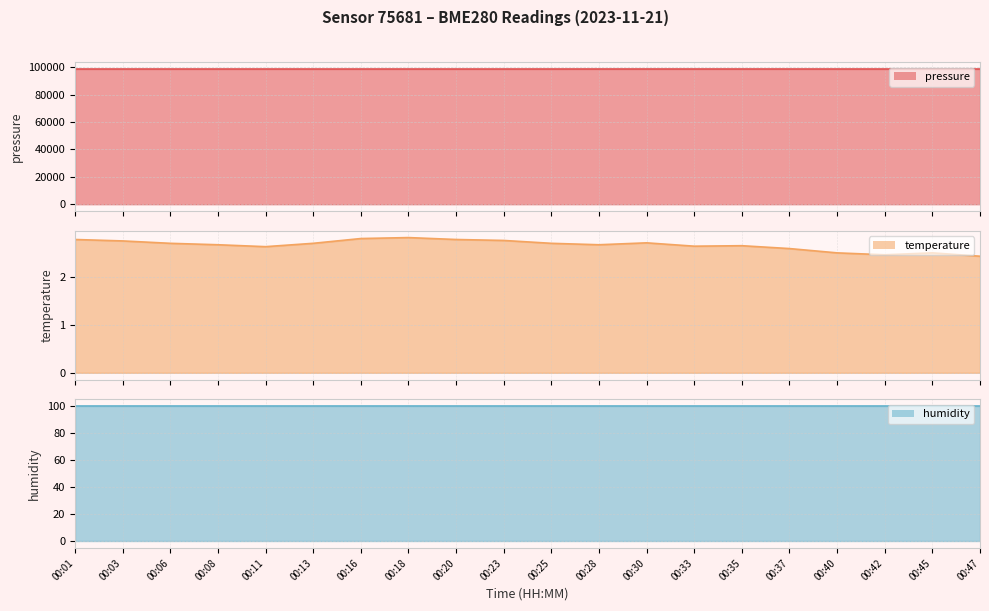

At how many categories does at least one series exceed 54935?

20